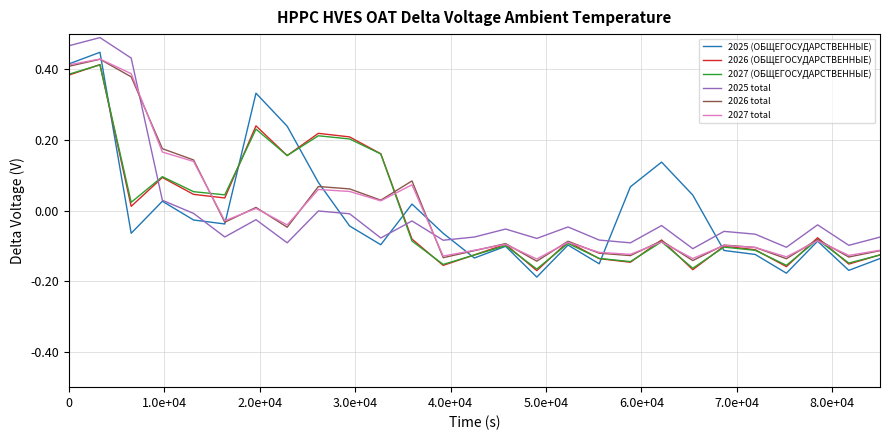

What are all the series names shown in the legend?

2025 (ОБЩЕГОСУДАРСТВЕННЫЕ), 2026 (ОБЩЕГОСУДАРСТВЕННЫЕ), 2027 (ОБЩЕГОСУДАРСТВЕННЫЕ), 2025 total, 2026 total, 2027 total